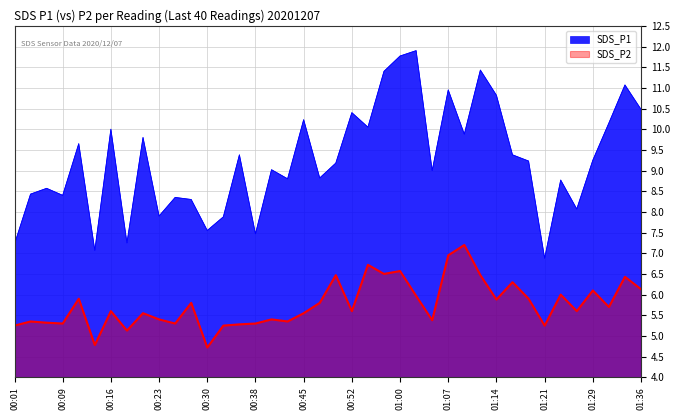

What is the average value of the SDS_P1 series?

9.3